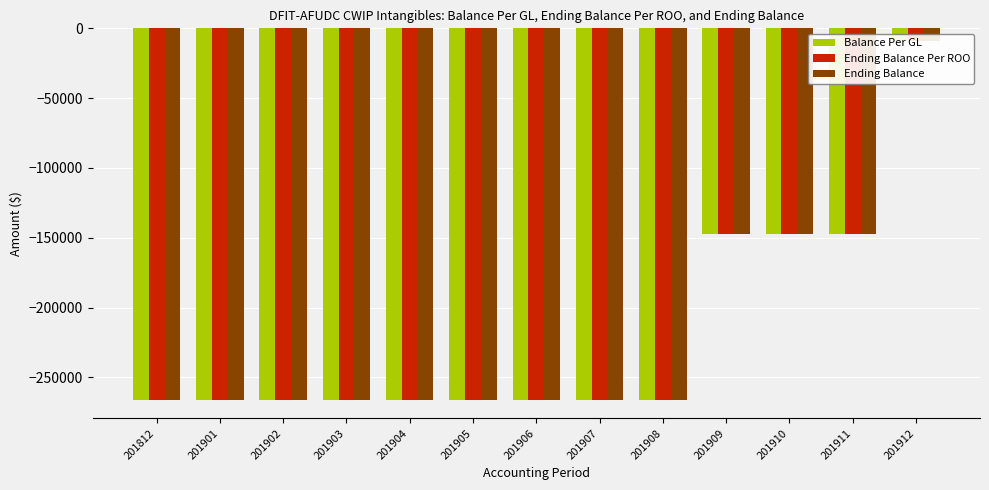

Which category has the lowest value in the Balance Per GL series?

201812